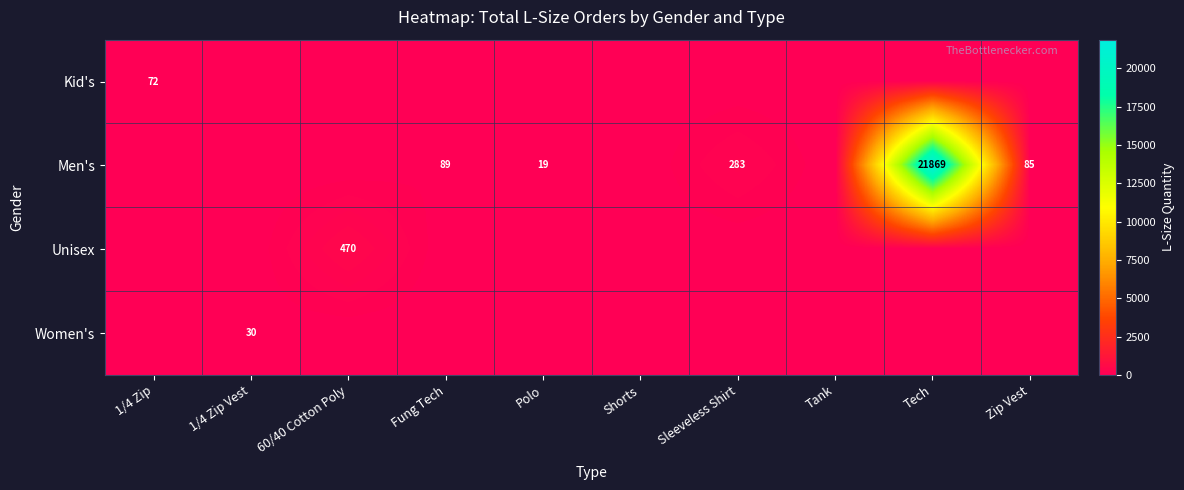

What is the sum of all Unisex values?

470